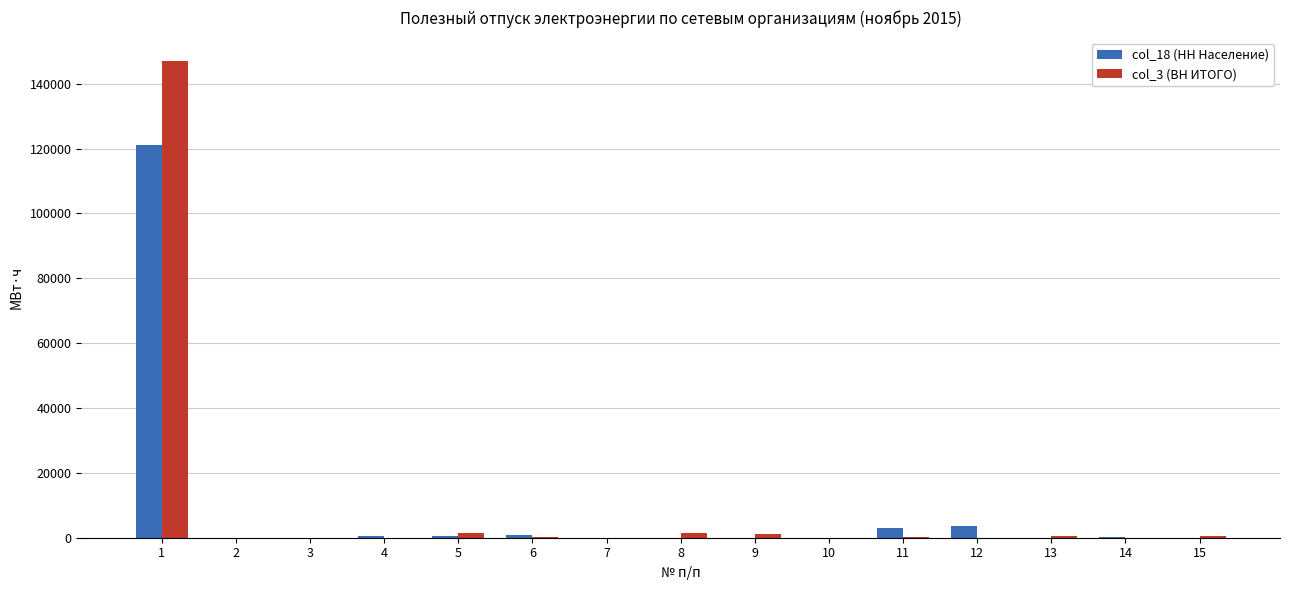

How many values in the col_18 (НН Население) series exceed 63?

8